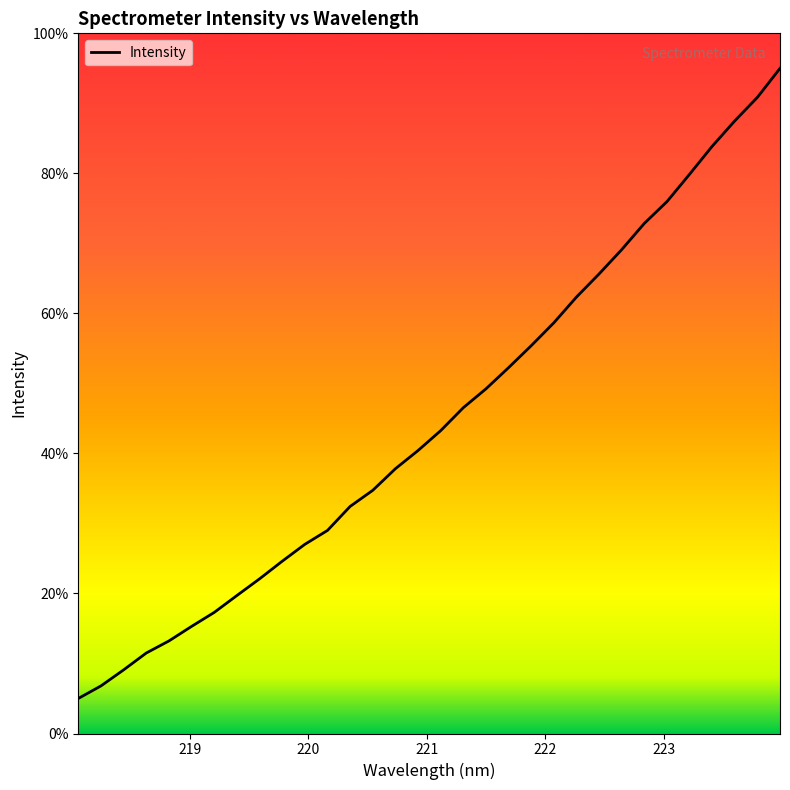

What is the maximum value shown in the chart?

95.0